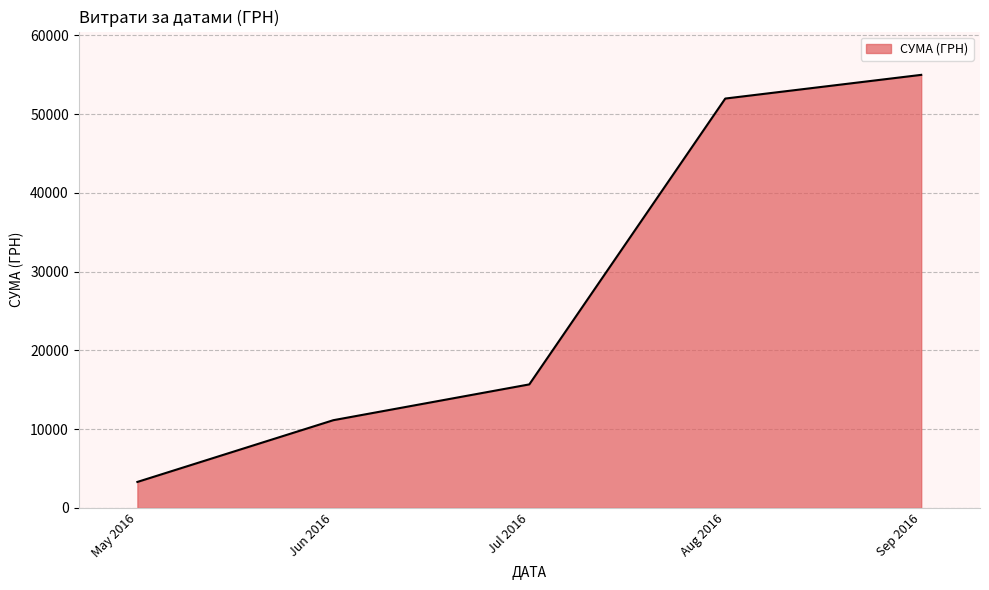

Count the number of categories in the chart.

5